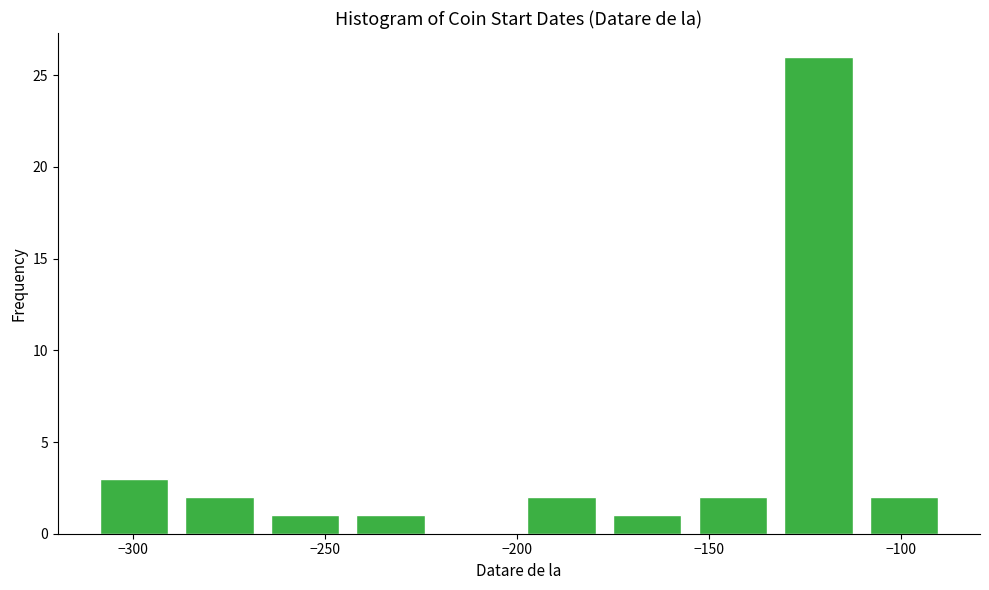

Reading left to right, list every bar in this chart as the range it spans on the x-axis followed by its height. Neither the bar edges nor the heights are printed on the chart, so give them approximately, as read against the axes.

-310 to -290: 3
-290 to -265: 2
-265 to -245: 1
-245 to -220: 1
-220 to -200: 0
-200 to -175: 2
-175 to -155: 1
-155 to -135: 2
-135 to -110: 26
-110 to -90: 2